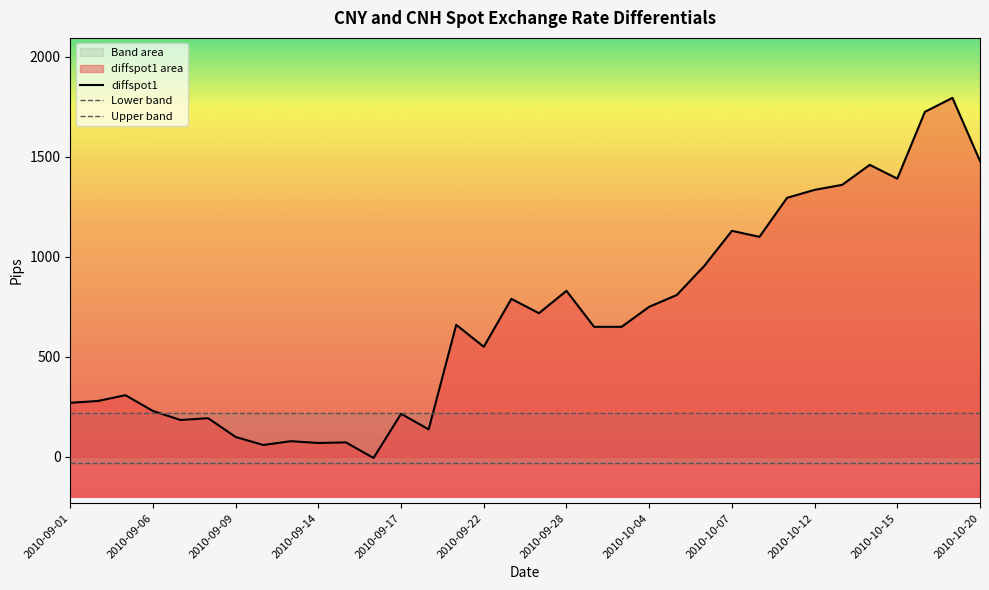

True or false: Lower band and diffspot1 cross at least once.

False